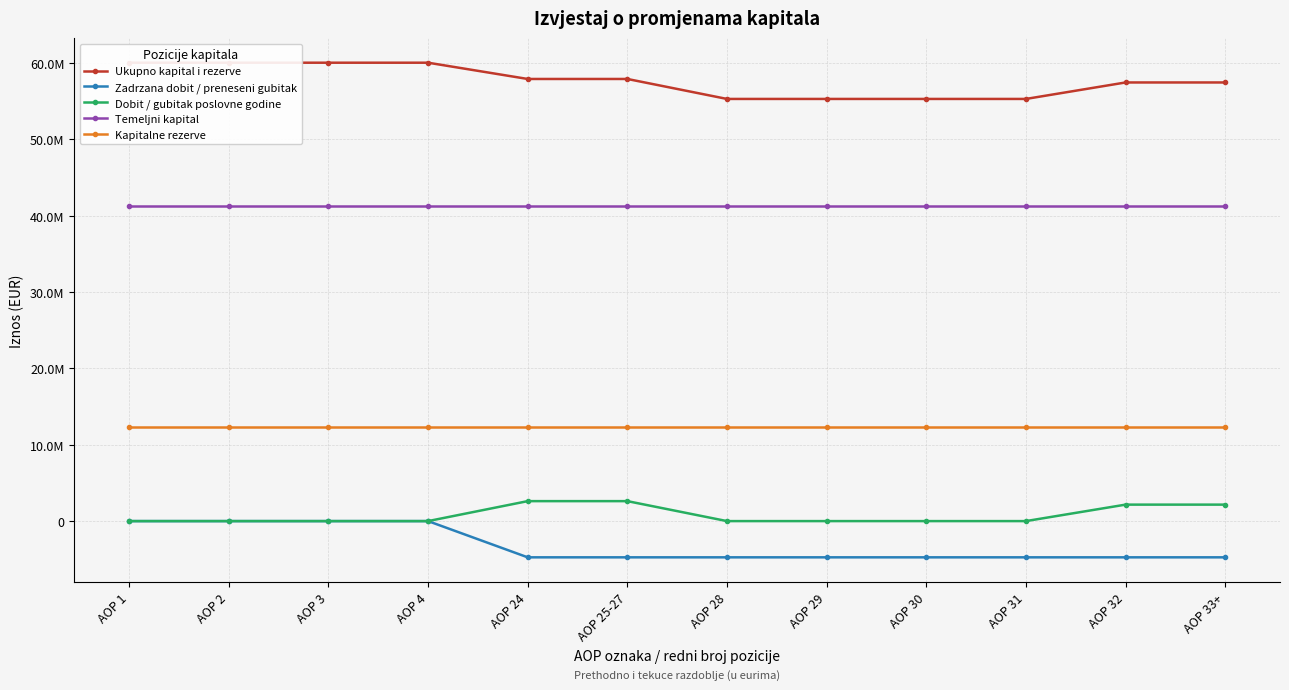

Which series has the largest total across all categories?

Ukupno kapital i rezerve